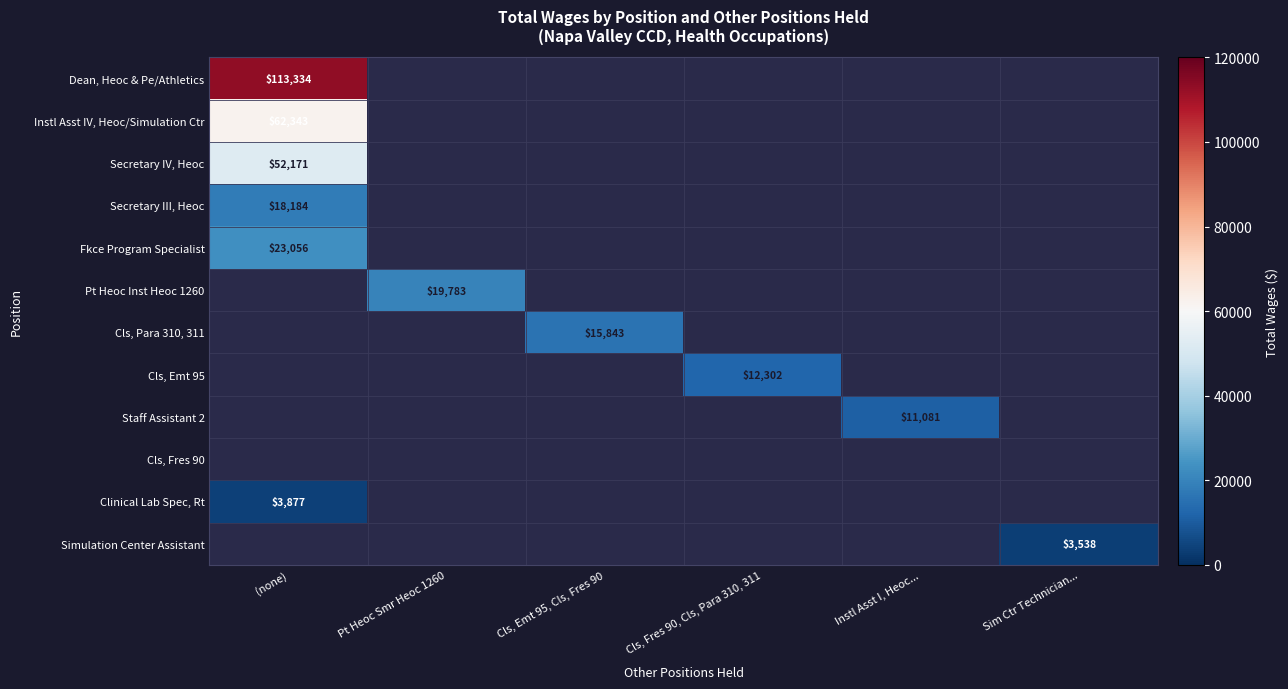

Is the value of Secretary IV, Heoc at (none) greater than the value of Clinical Lab Spec, Rt at (none)?

Yes